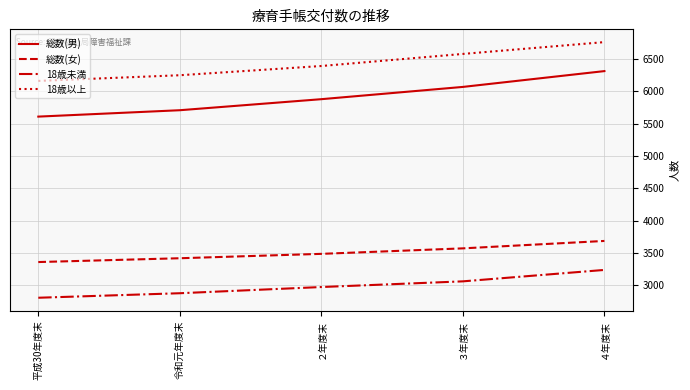

What is the sum of all 18歳未満 values?

14946